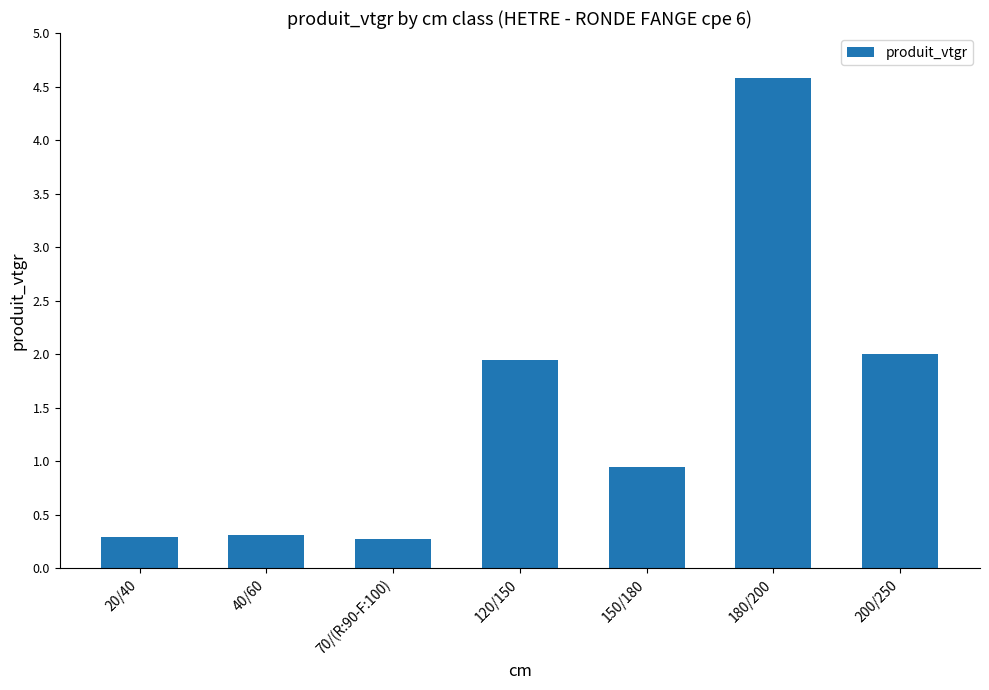

Reading left to right, extract all data points from this chart.

0.3	0.3	0.3	1.9	0.9	4.6	2.0